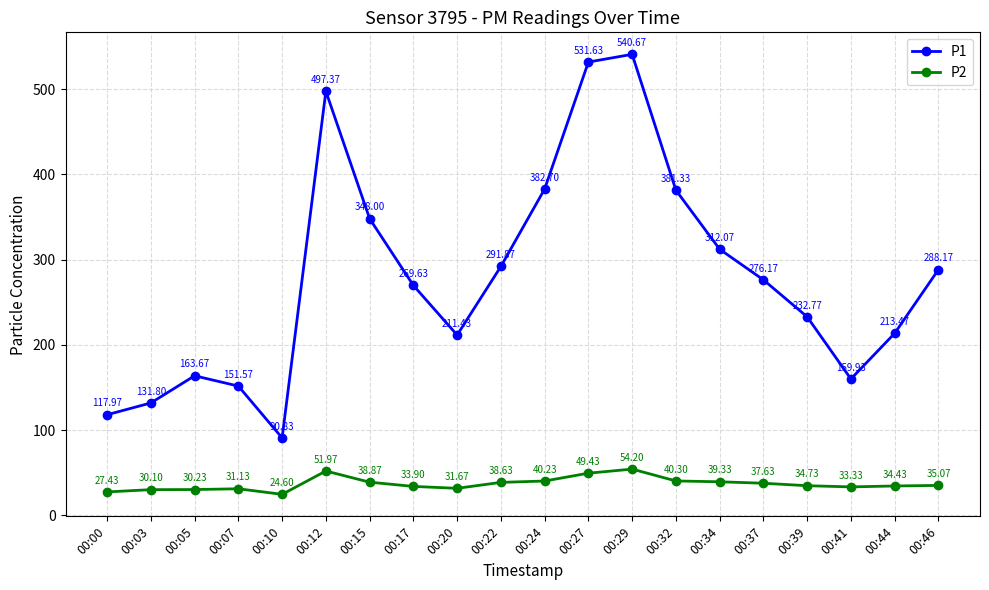

Which category has the highest value in the P2 series?

00:29